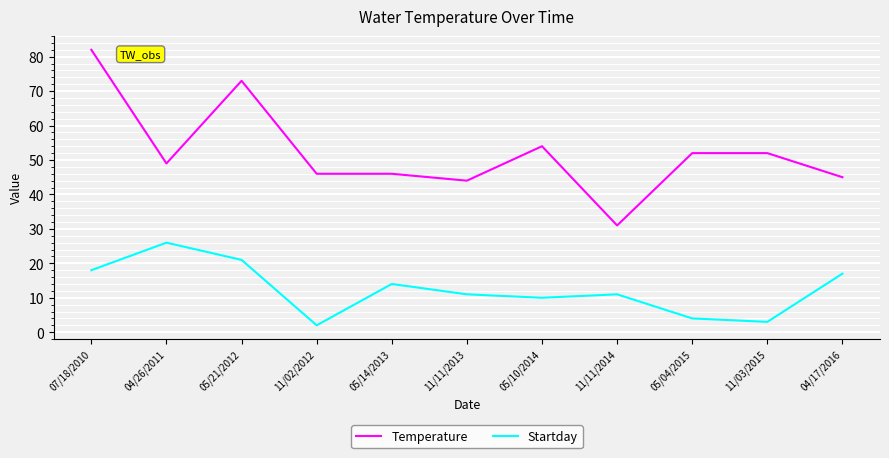

Rank the series by their average value, from highest to lowest.

Temperature, Startday